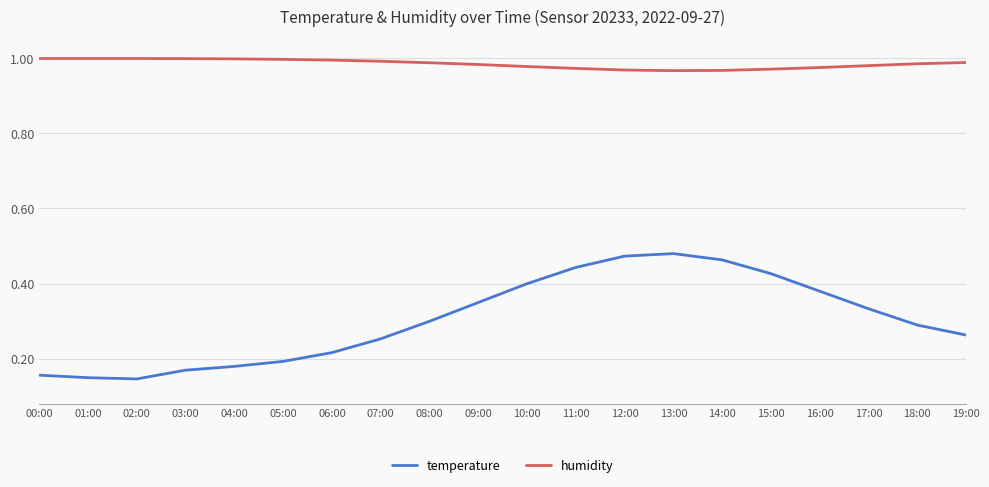

What position from the left is 16:00?

17